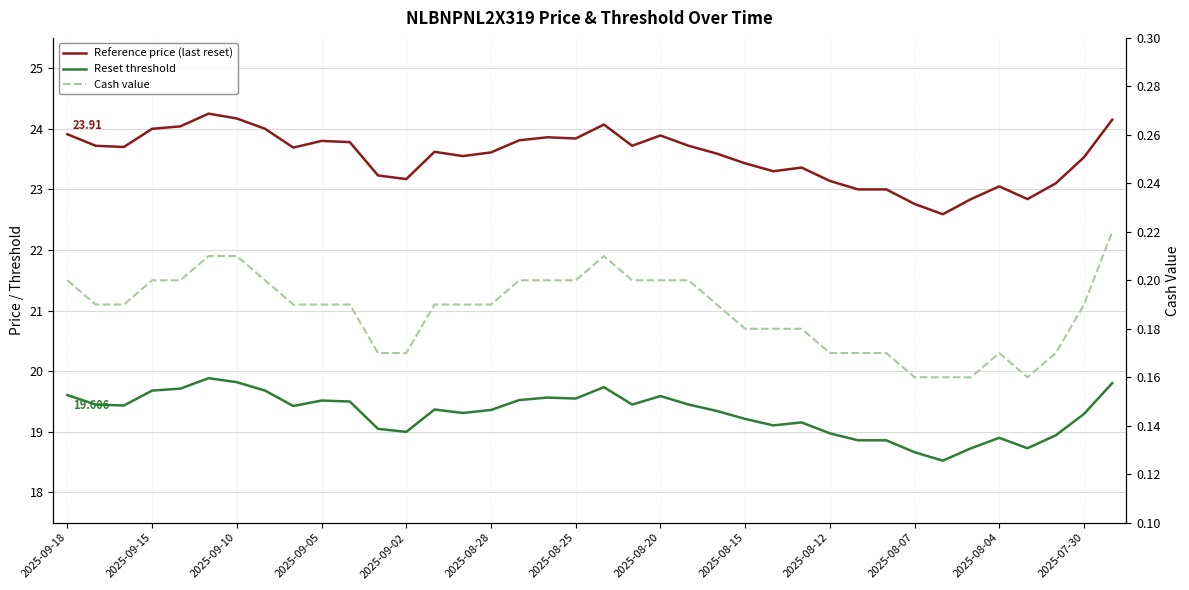

What is the approximate value of Cash value at 2025-09-02?

0.2